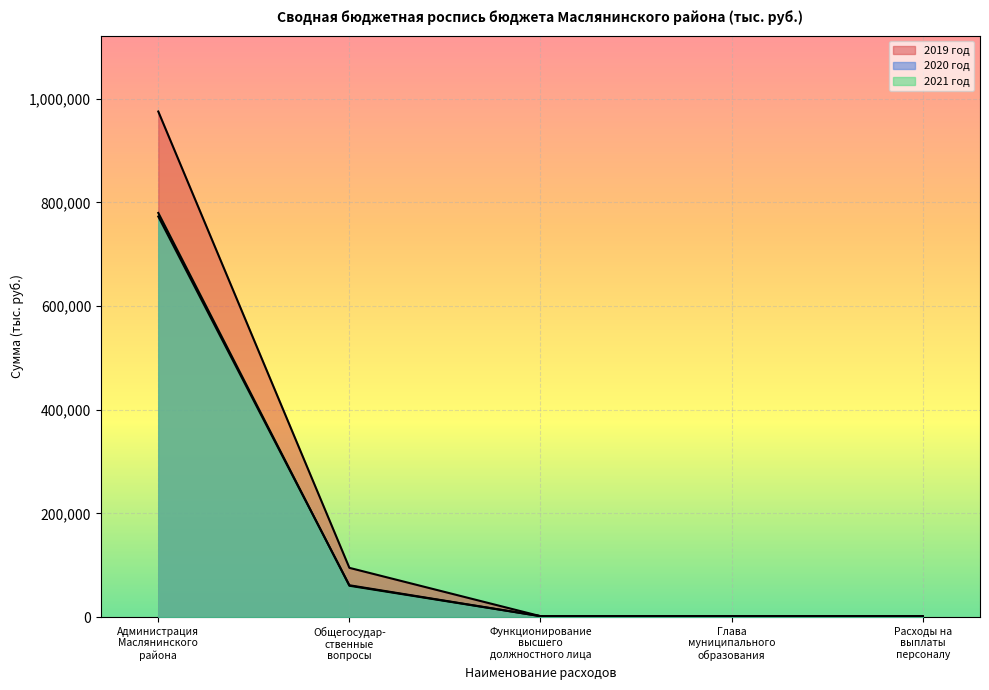

What is the minimum value for 2020 год?

1750.6